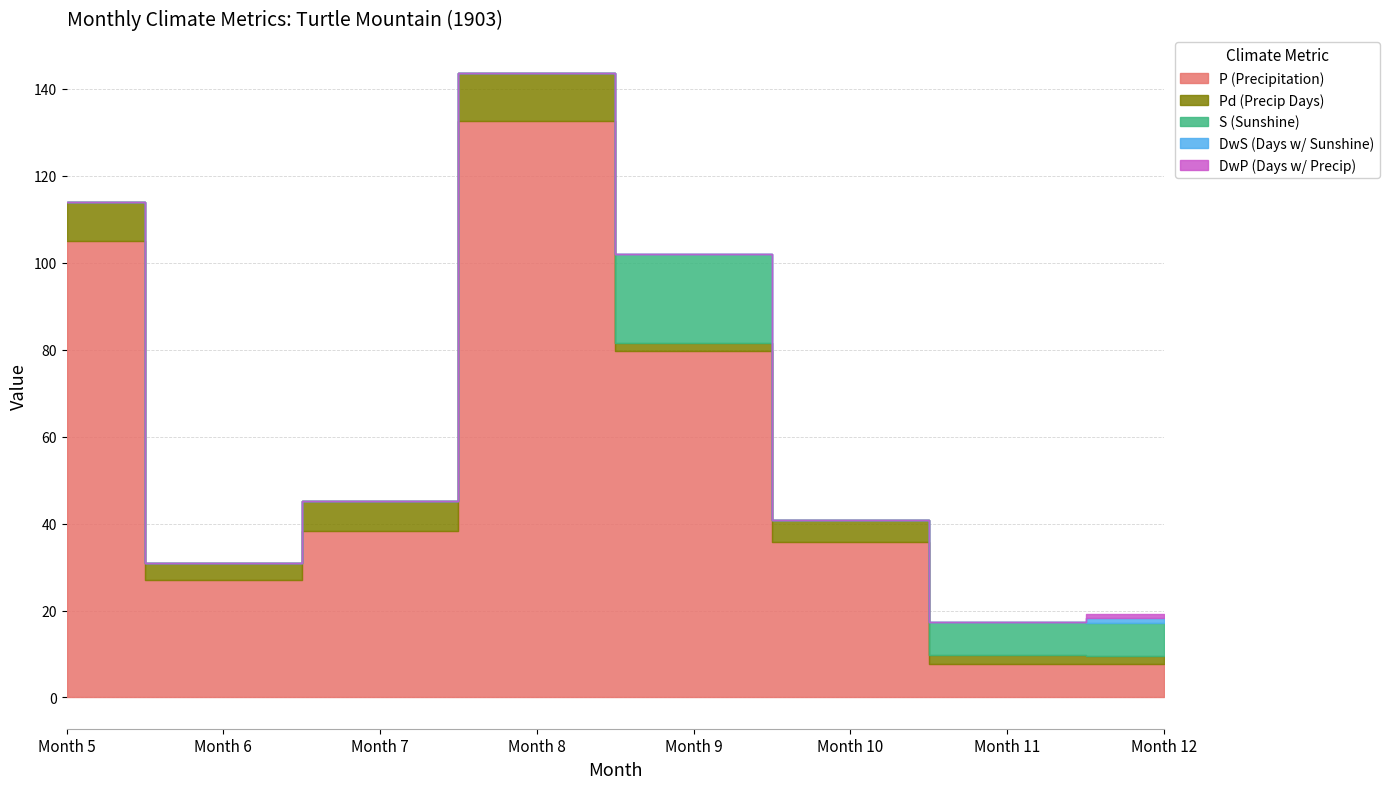

How many DwS (Days w/ Sunshine) values are between 0 and 1?

8